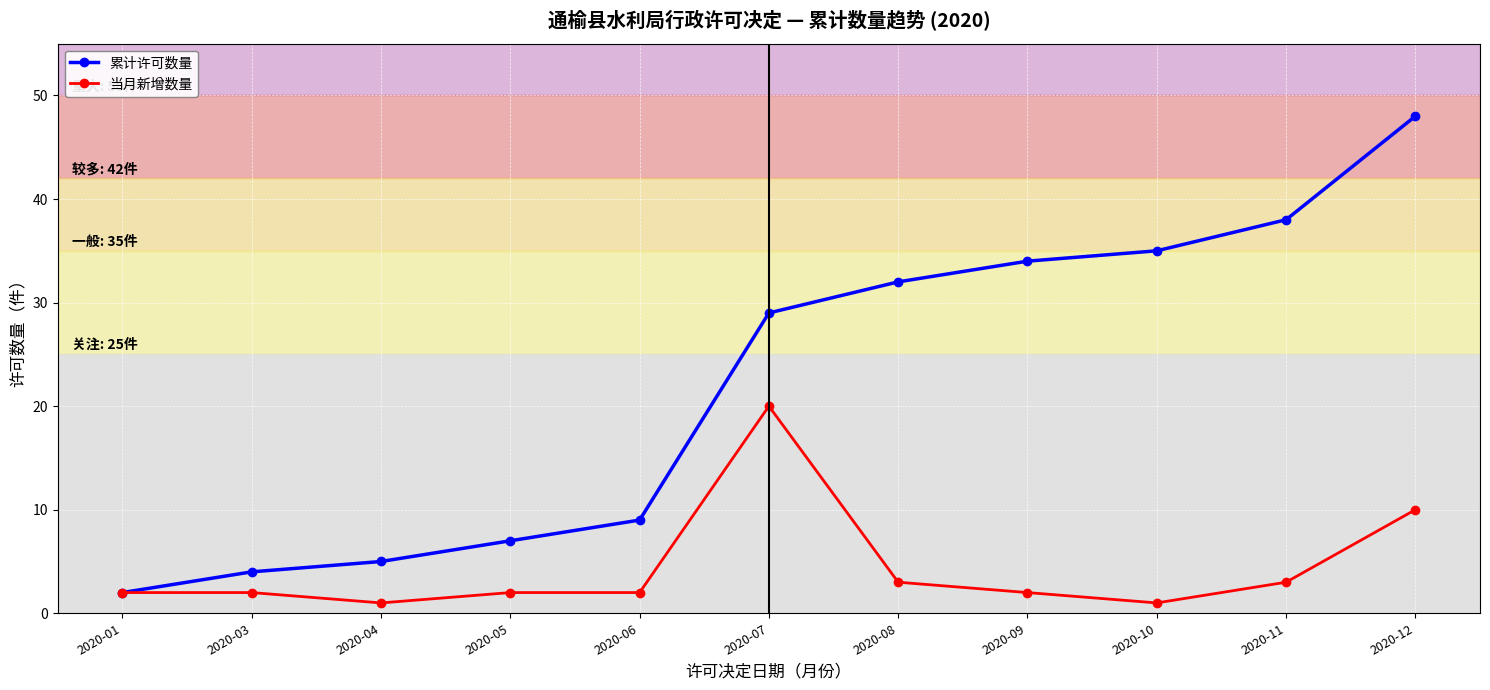

What is the difference between the 累计许可数量 values at 2020-08 and 2020-09?

2